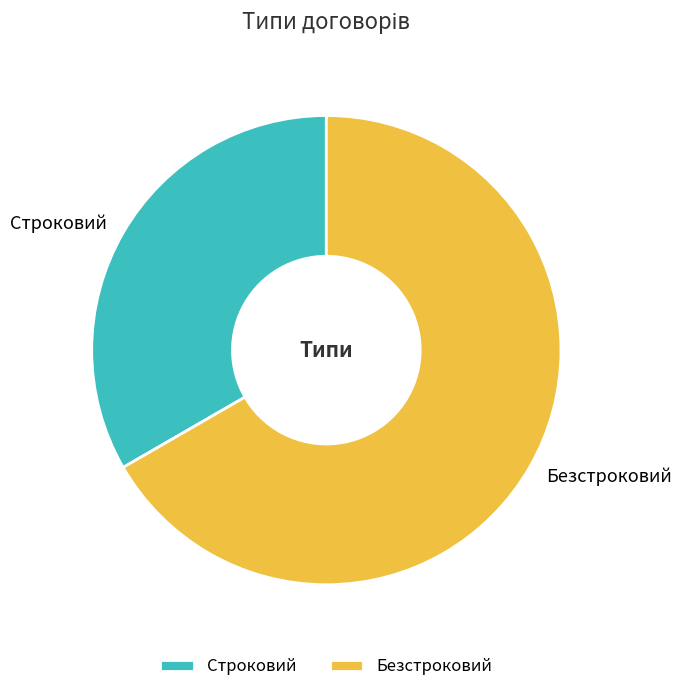

Between Безстроковий and Строковий, which is larger?

Безстроковий